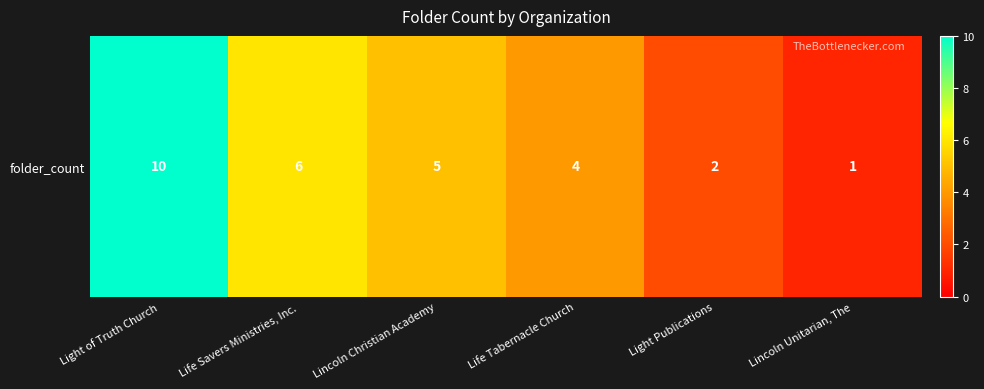

Is it true that the value at Life Tabernacle Church is 1?

False